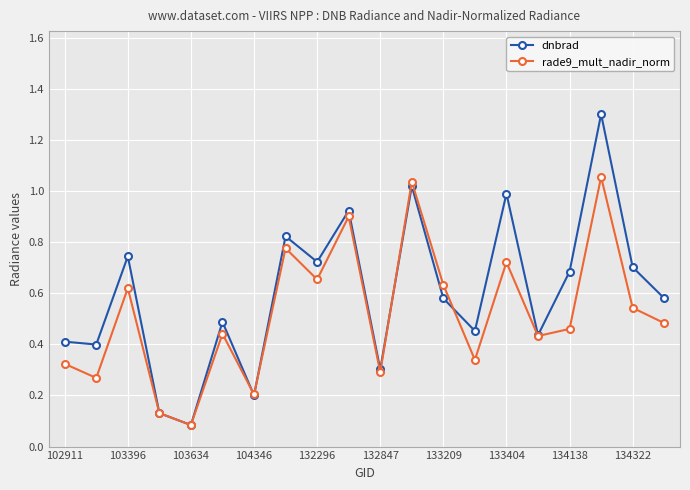

At how many categories does at least one series exceed 0?

20